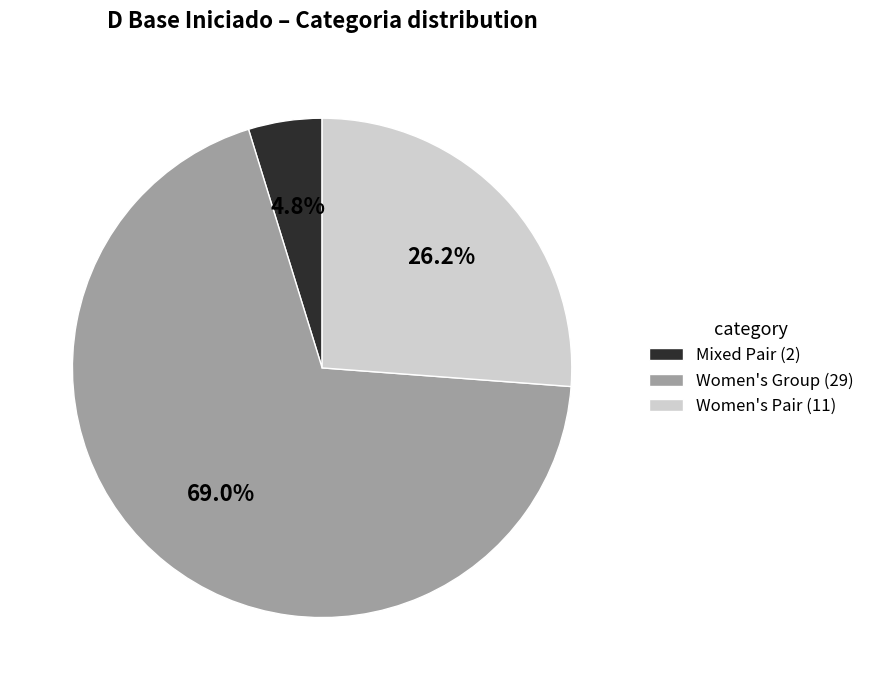

What is the largest slice in the pie chart?

Women's Group